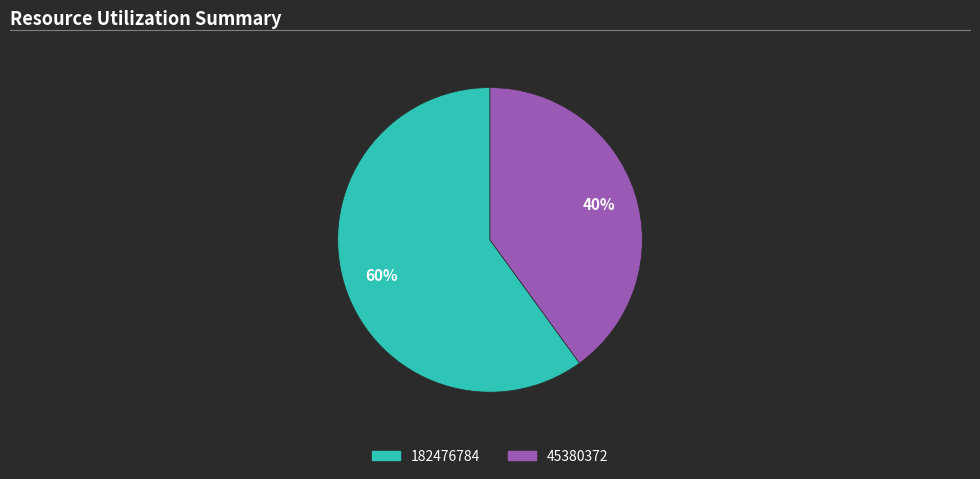

Which slice represents more than half of the pie?

182476784